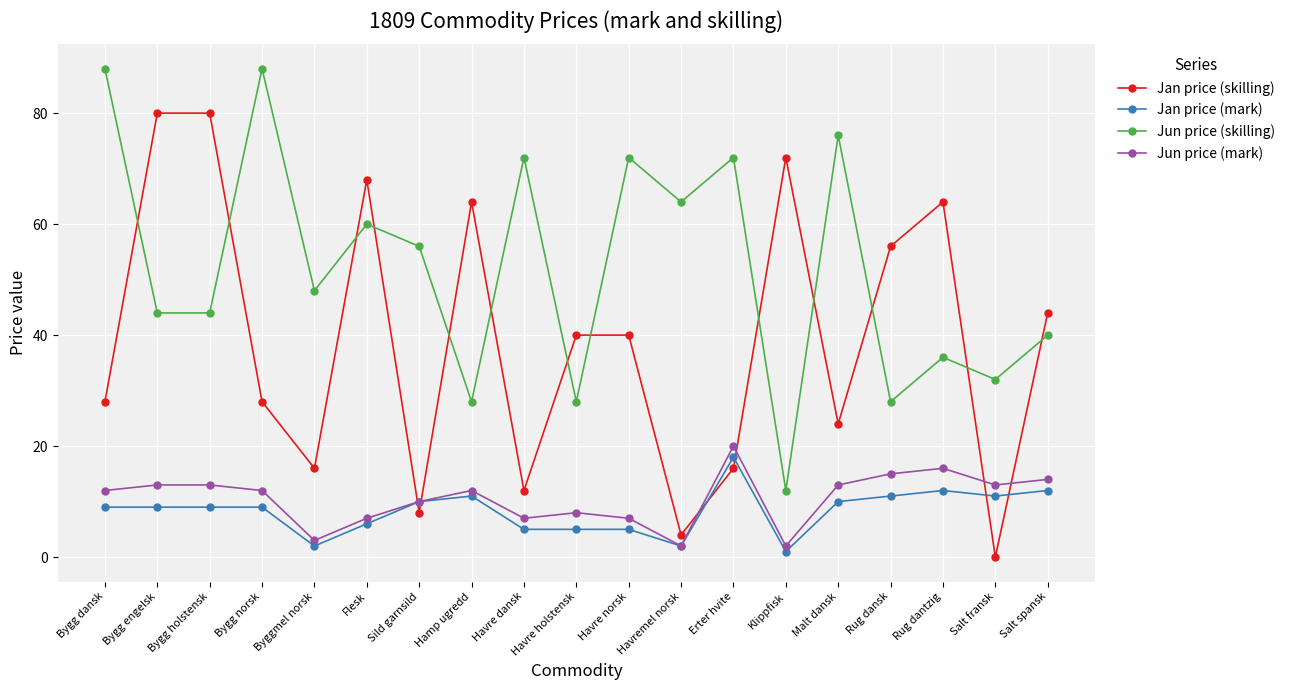

What is the sum of the Jun price (skilling) values at Malt dansk and Flesk?

136